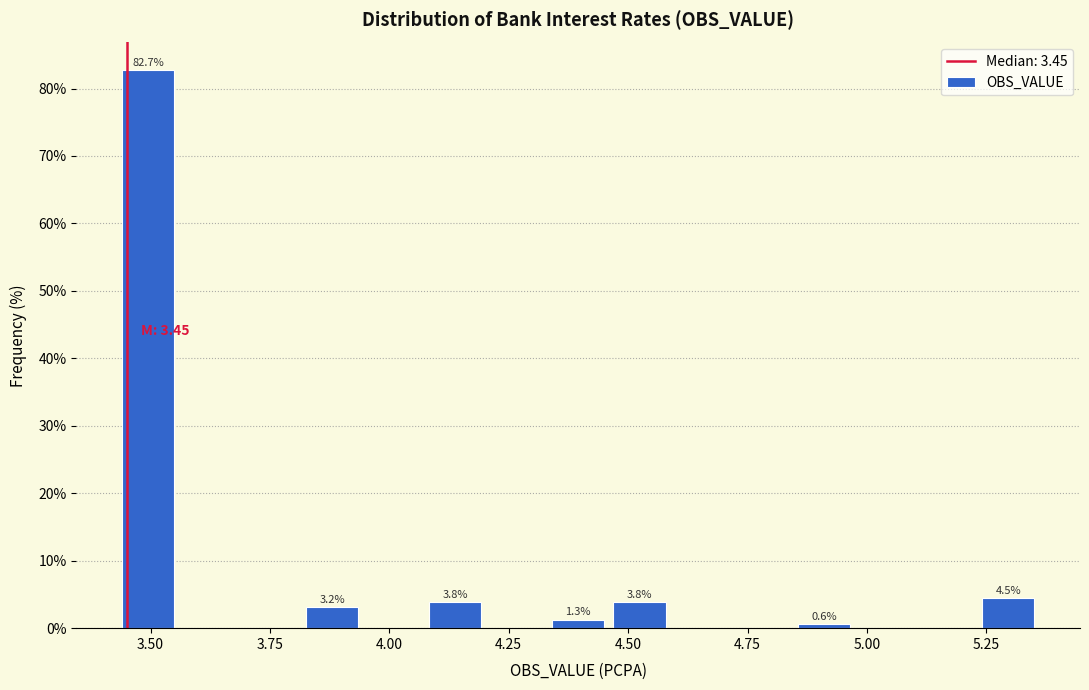

Around what value on the x-axis is the tallest bar? Give the approximate position of its centre, as read against the axis.

3.50